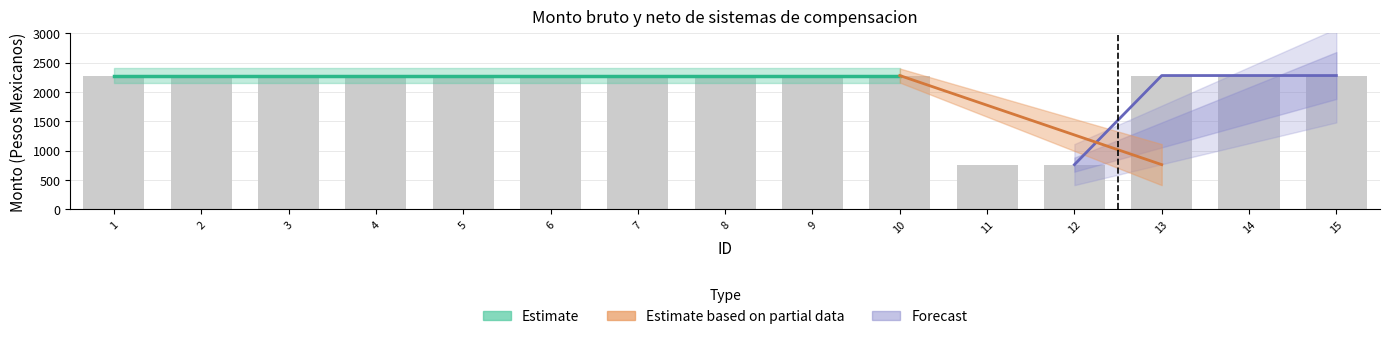

Is it true that the value at 4 is 3593?

False